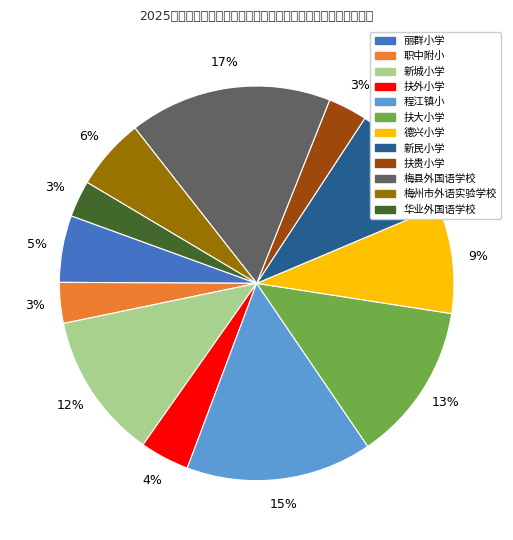

How many segments does this pie chart have?

12